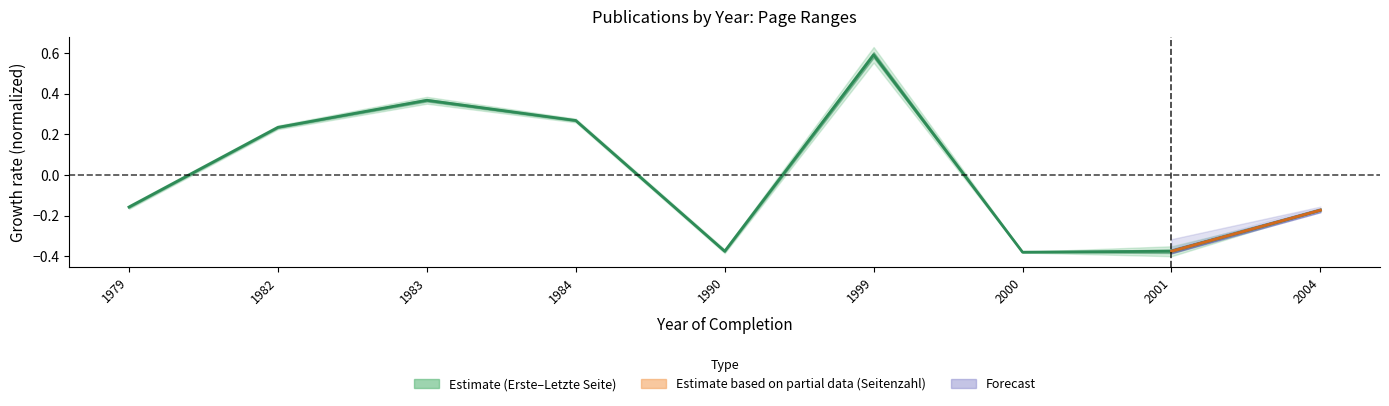

Where is the first local maximum?

1983